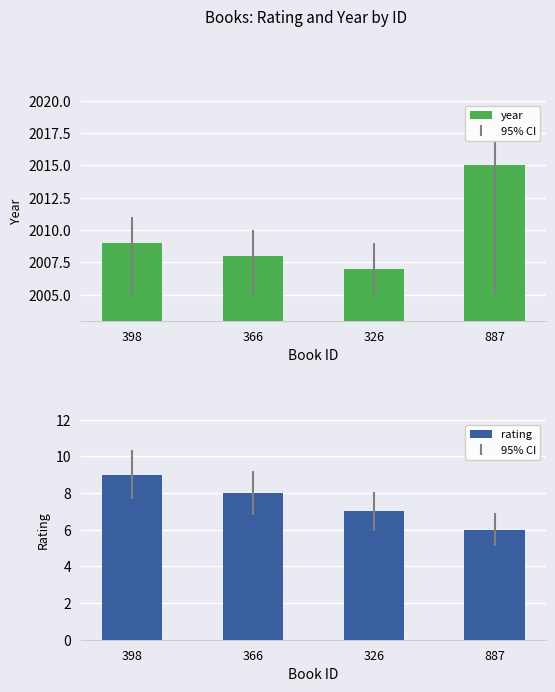

How many bars are there in total?

8